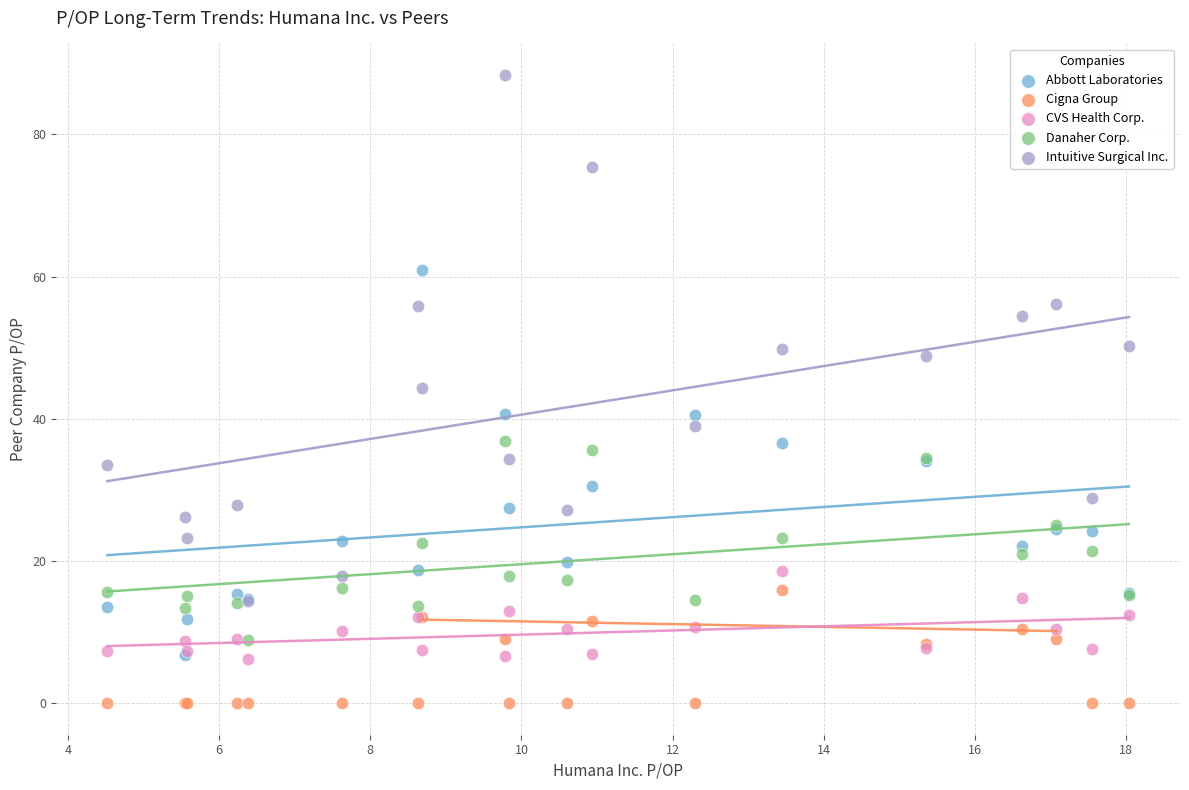

Which series contains the lowest Y value?

Cigna Group